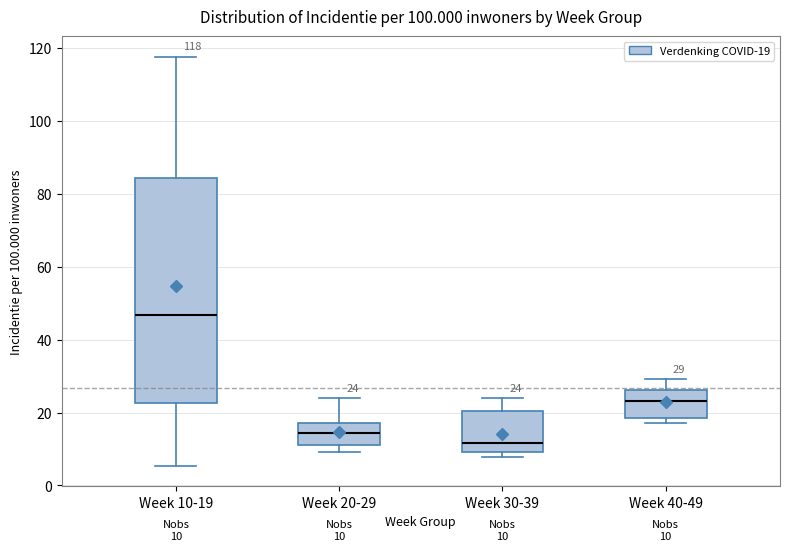

Comparing the boxes themselves (not the whiskers), which one is the tallest?

Week 10-19